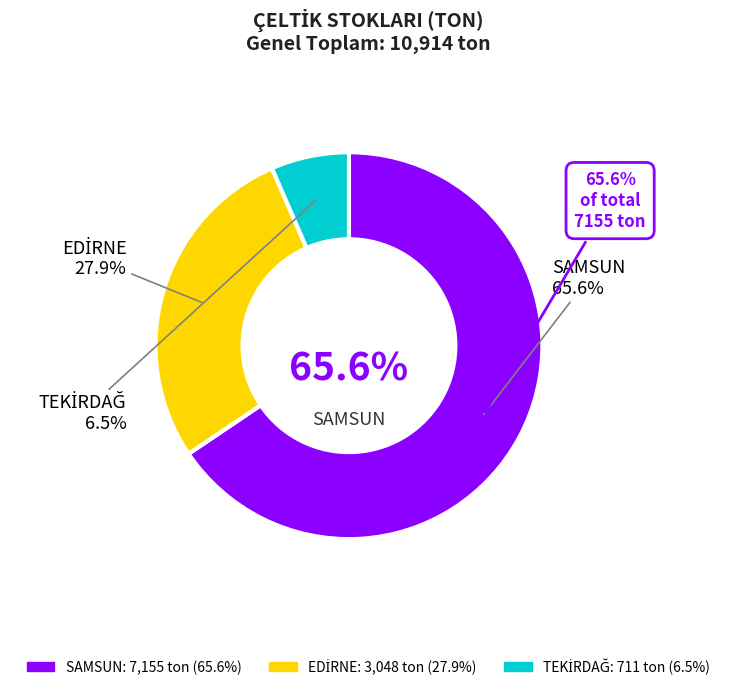

To the nearest percent, what portion does EDİRNE represent?

28%